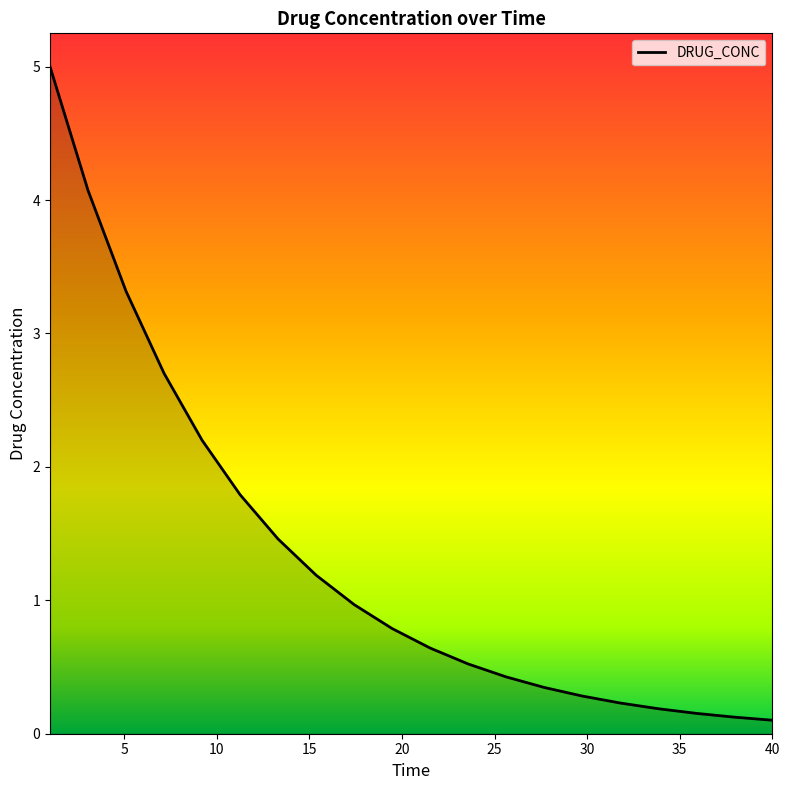

What is the greatest value displayed?

5.0